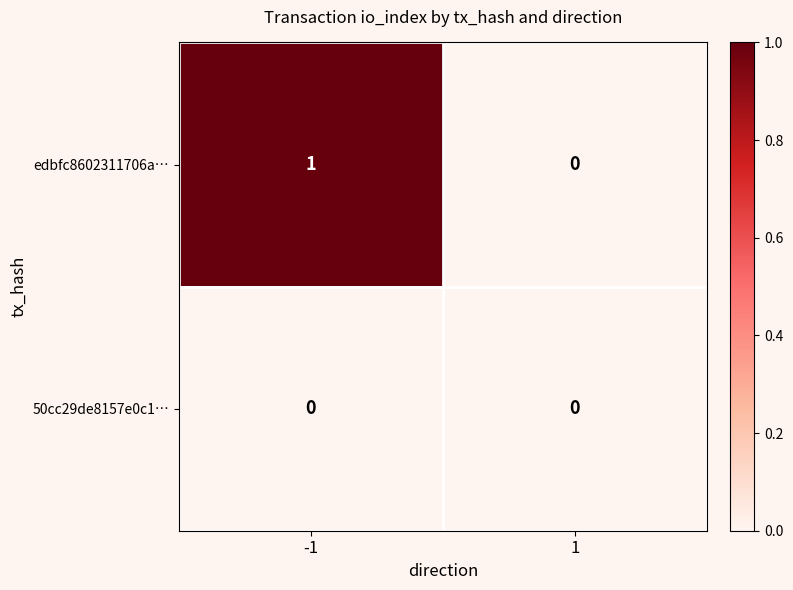

Which series has the largest total across all categories?

edbfc8602311706a…